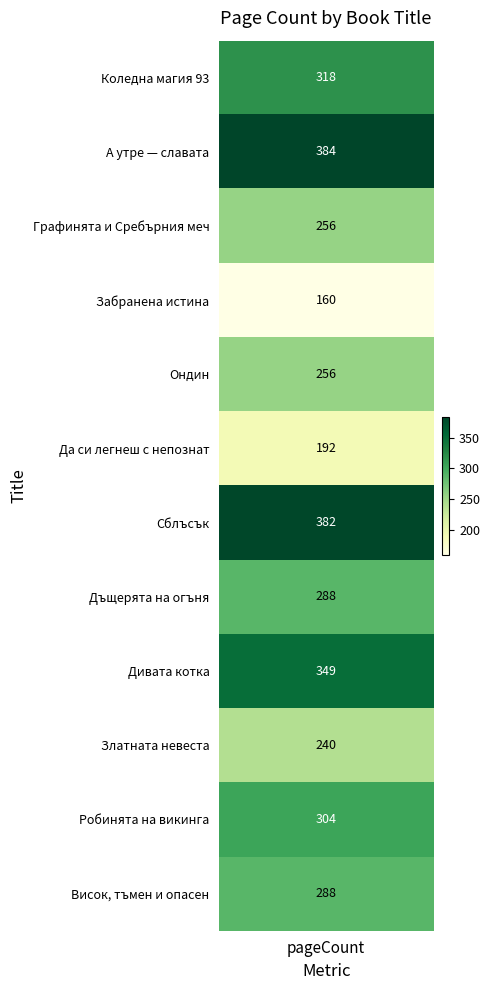

True or false: the data shows 139 at 12375.

False